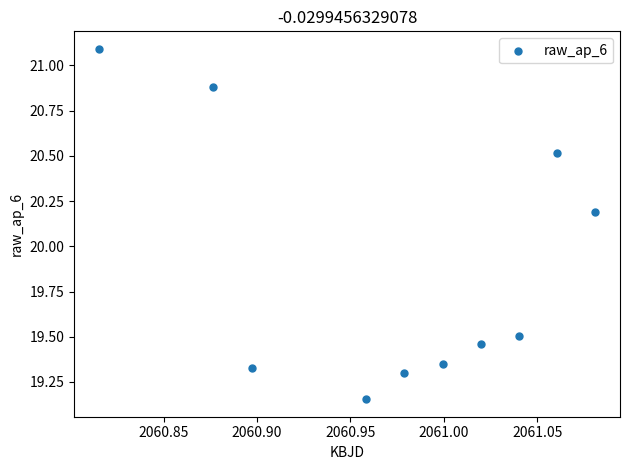

What Y value in the scatter plot is closest to 20?

20.2